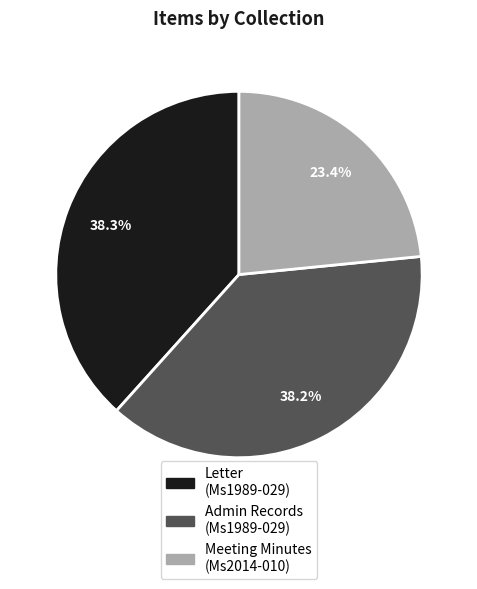

Is there a majority slice in this chart?

No